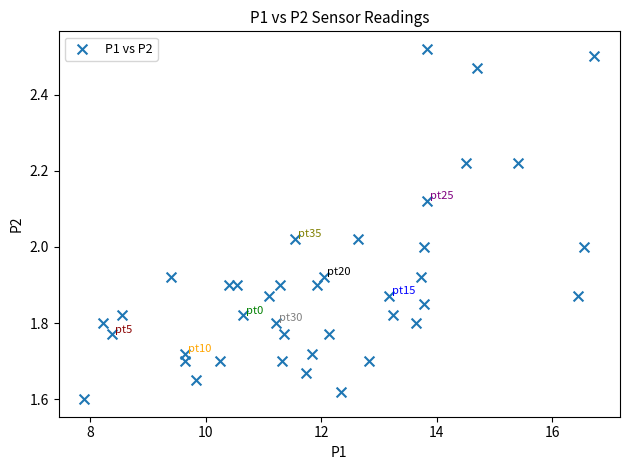

What is the range of X values (max minus min)?

8.8